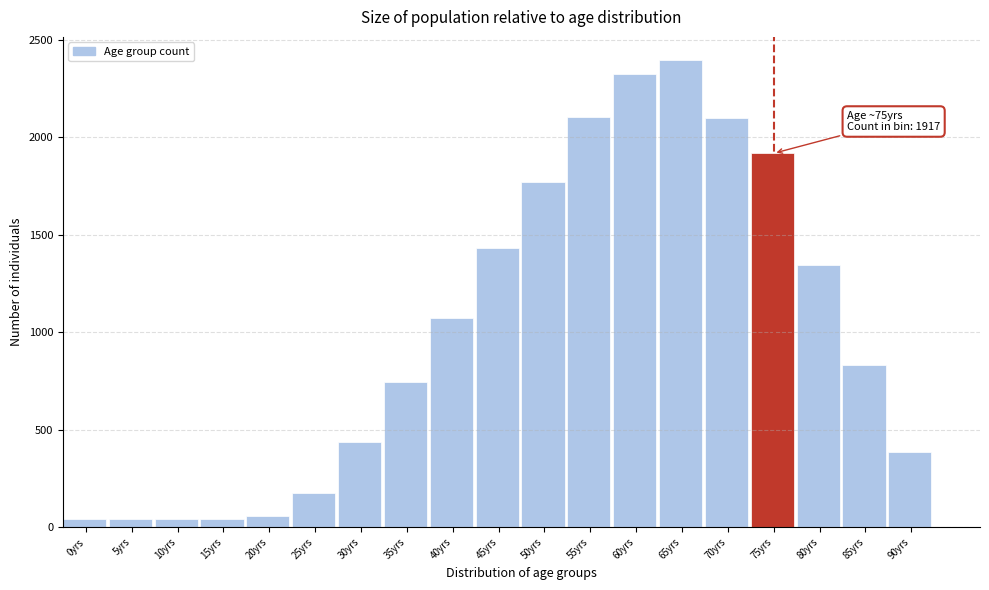

What is the sum of all values?

19269